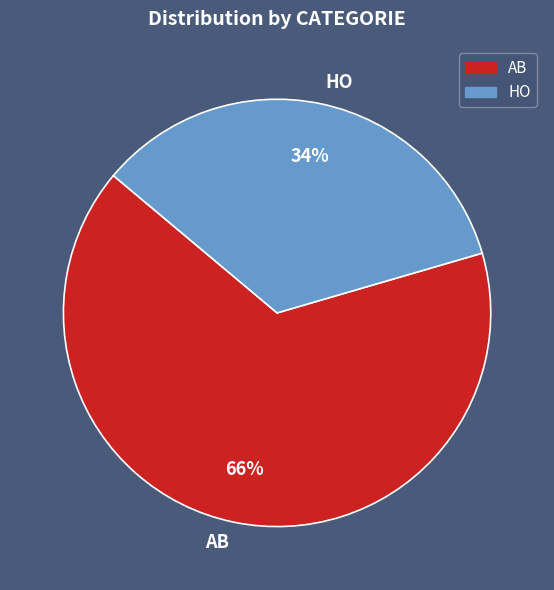

Which category has the biggest portion of the pie?

AB